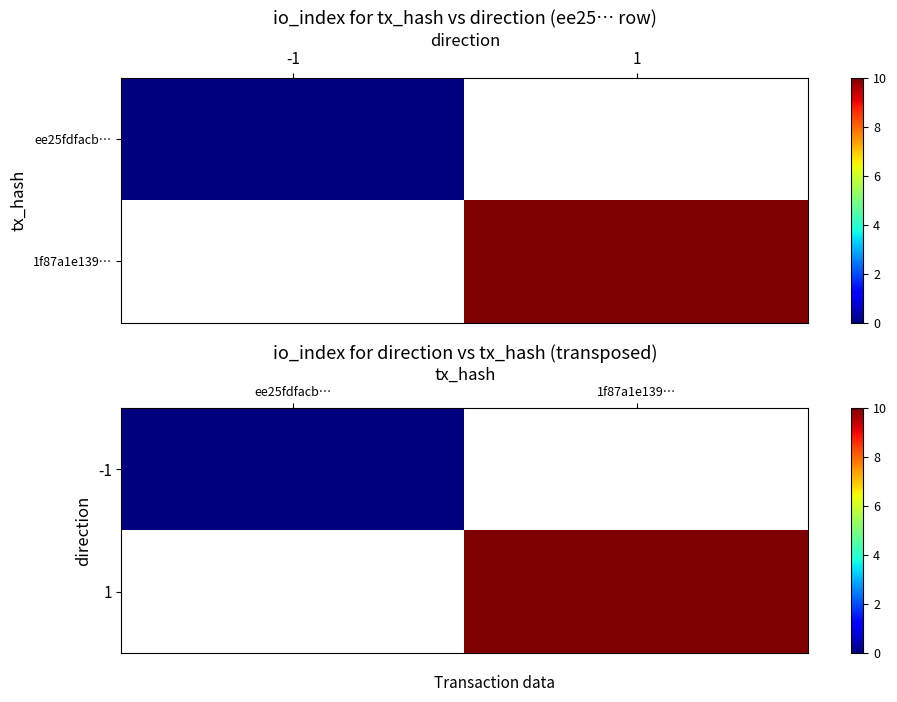

Which label corresponds to the largest value in the chart?

1f87a1e139…